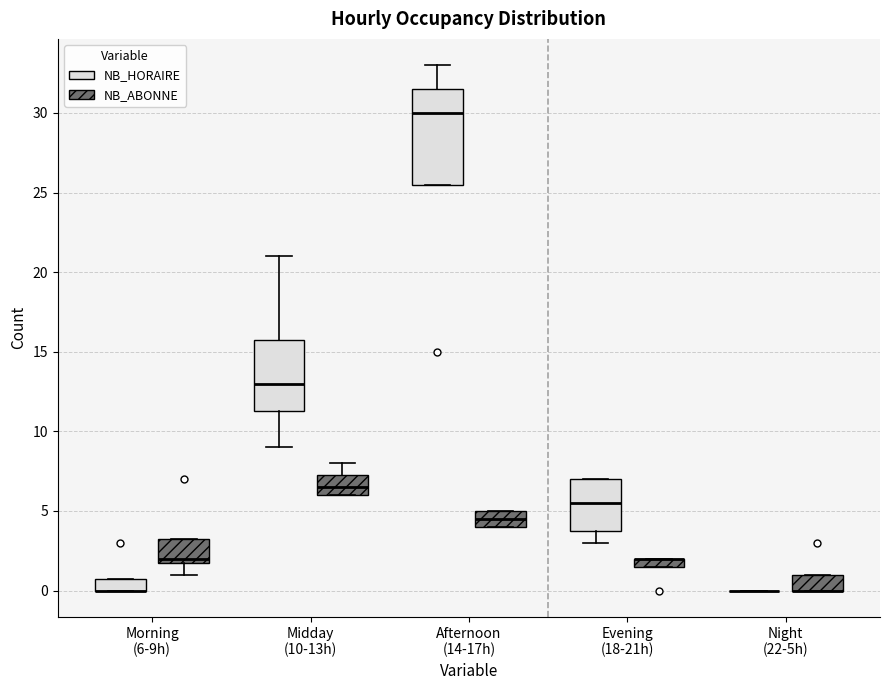

Where is the upper edge of the box for Morning (6-9h) (NB_HORAIRE) on the y-axis? The values are not printed on the chart, so give them approximately, as read against the axis.

1.0